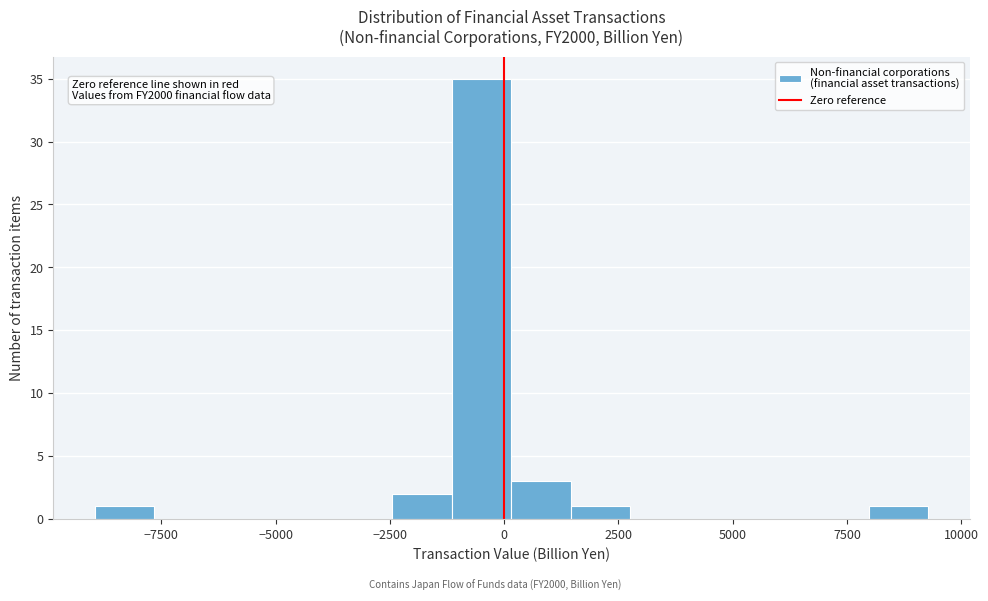

Around what value on the x-axis is the tallest bar? Give the approximate position of its centre, as read against the axis.

-500